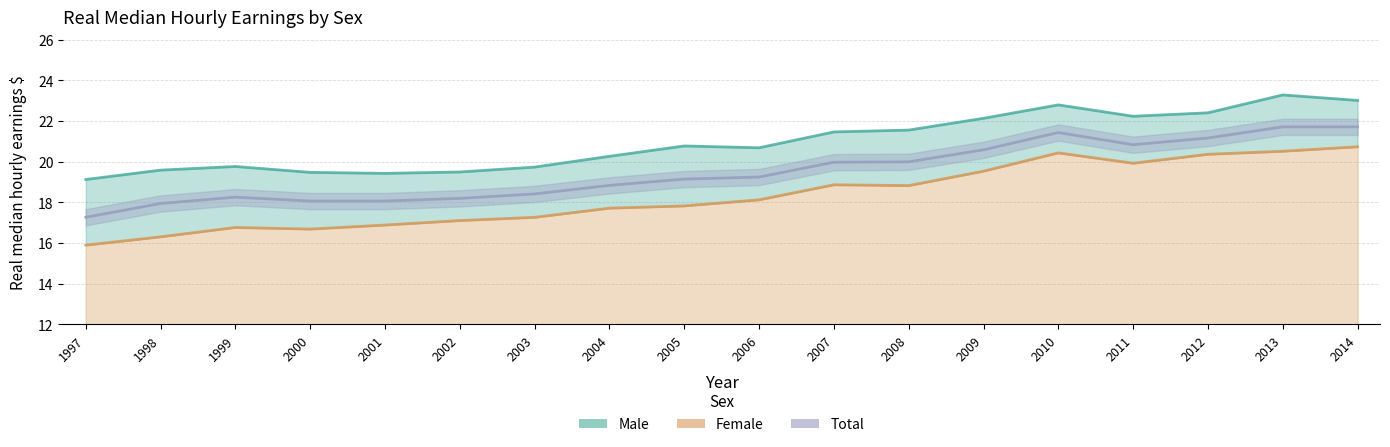

Where does the Female series first go above 18?

2006